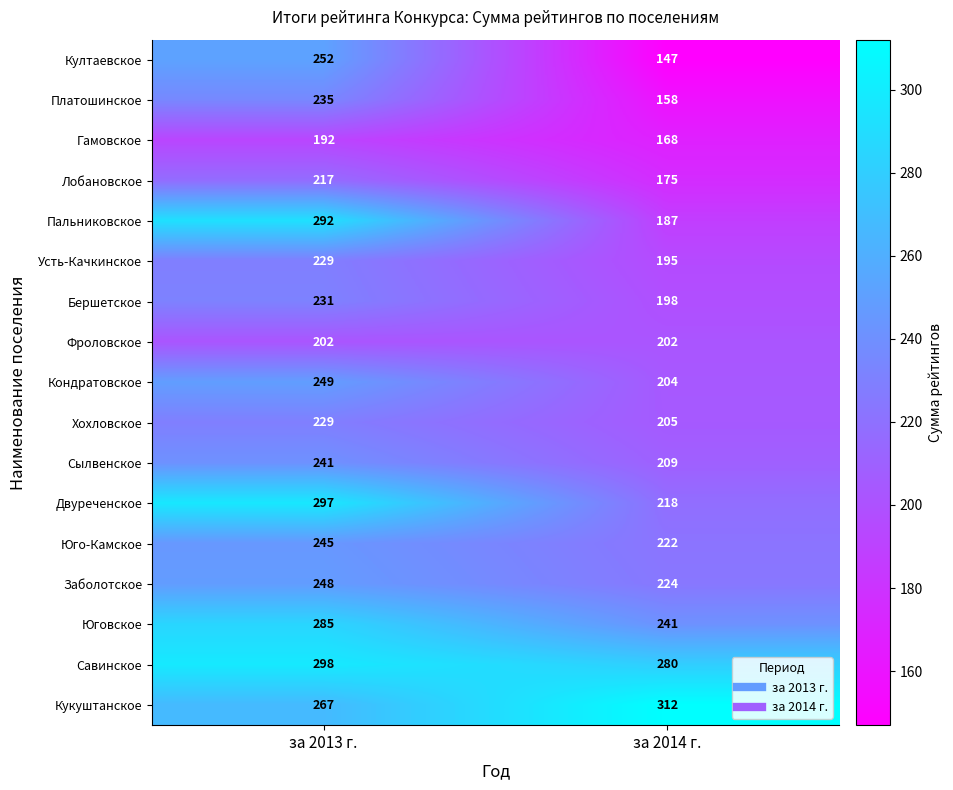

What is the difference between the Усть-Качкинское values at за 2014 г. and за 2013 г.?

34